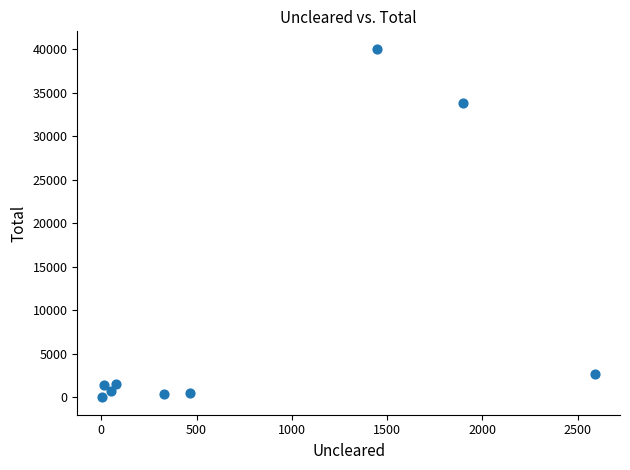

What Y value in the scatter plot is closest to 20027?

33808